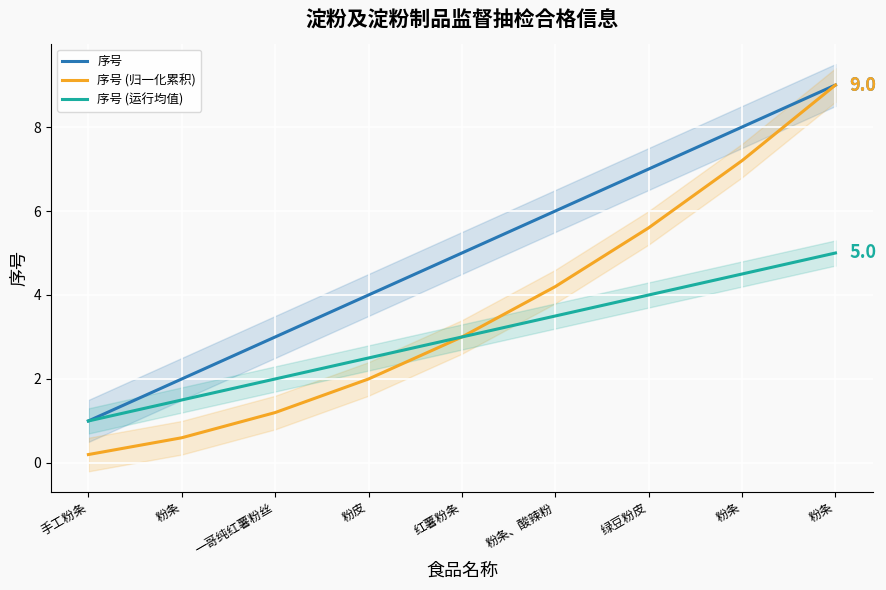

Which series has the largest range (max minus min)?

序号 (归一化累积)